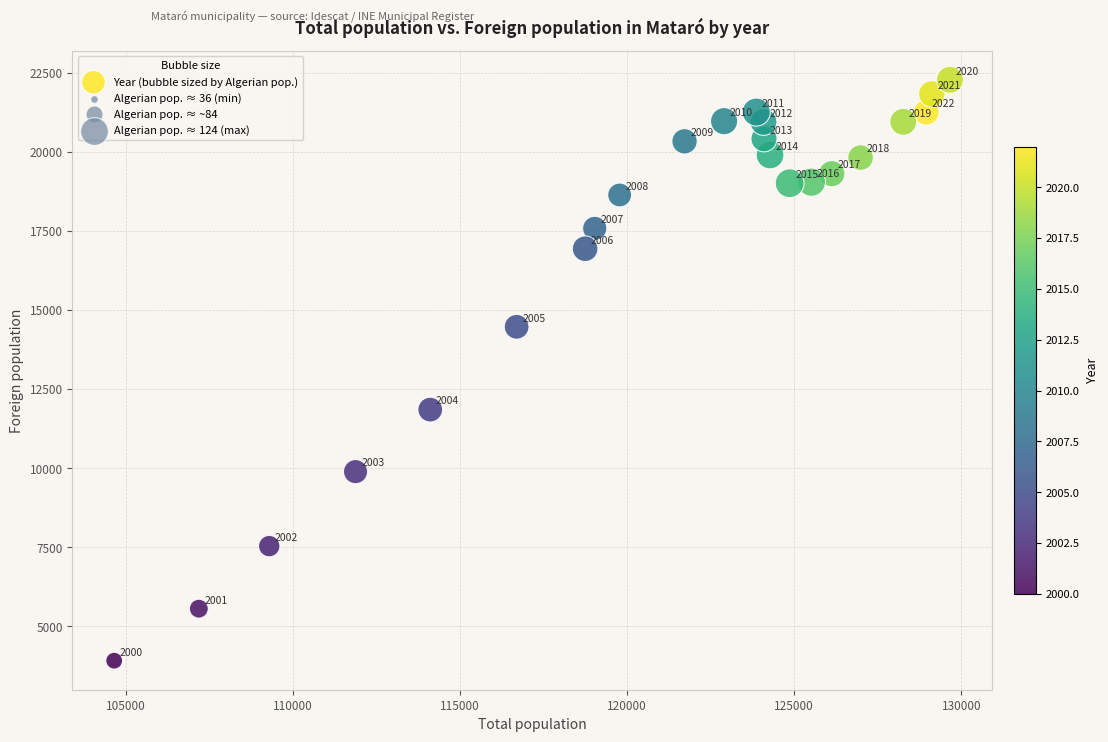

What is the range of Y values (max minus min)?

18352